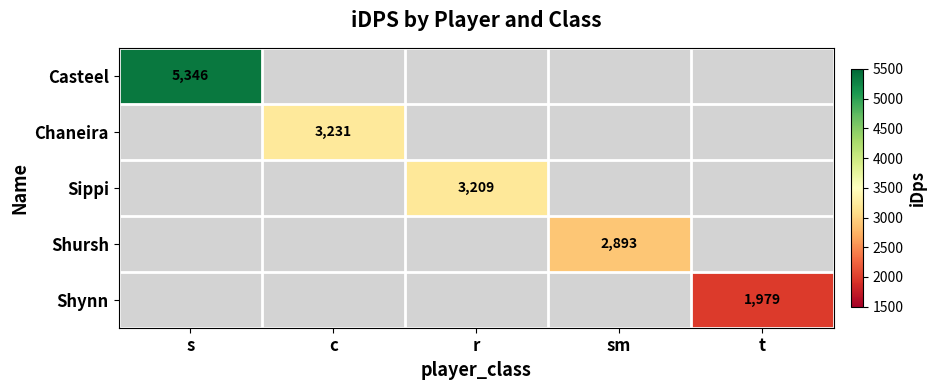

How many categories are shown in the chart?

5